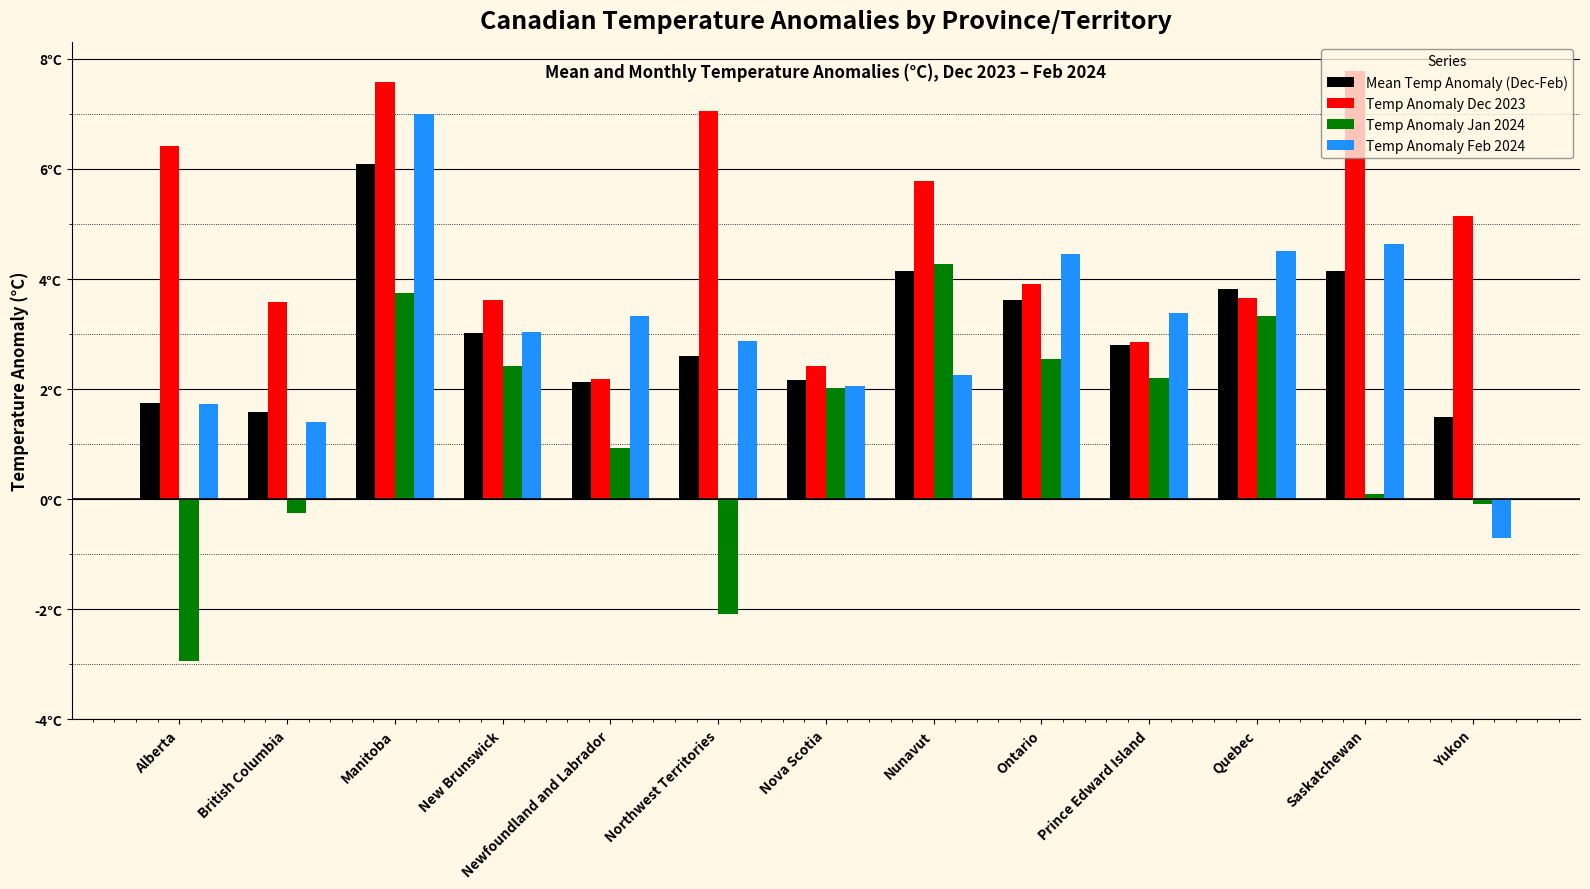

What are all the series names shown in the legend?

Mean Temp Anomaly (Dec-Feb), Temp Anomaly Dec 2023, Temp Anomaly Jan 2024, Temp Anomaly Feb 2024